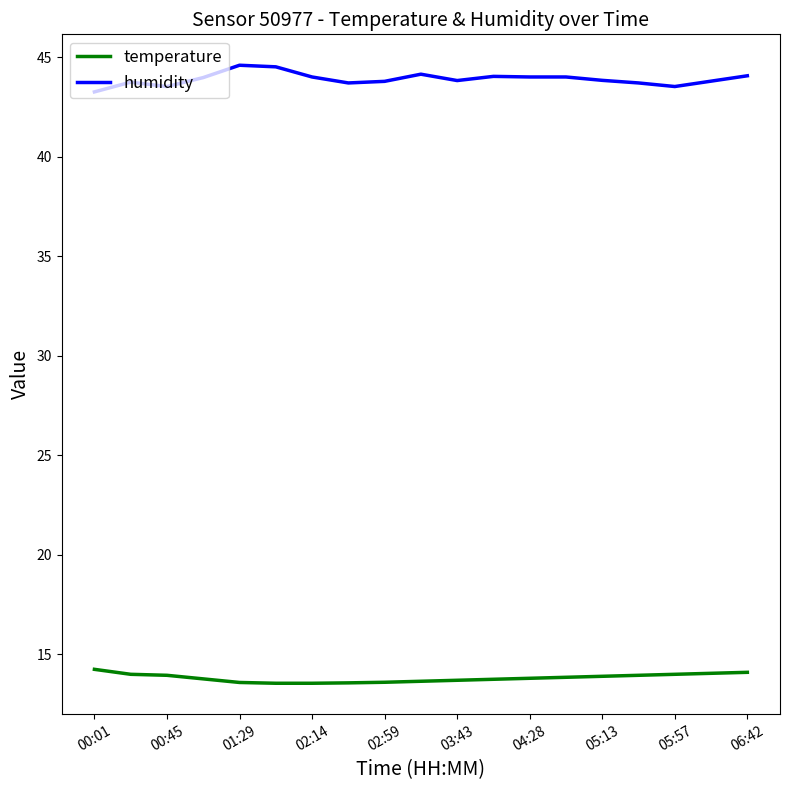

List the series in order of their peak value, highest first.

humidity, temperature